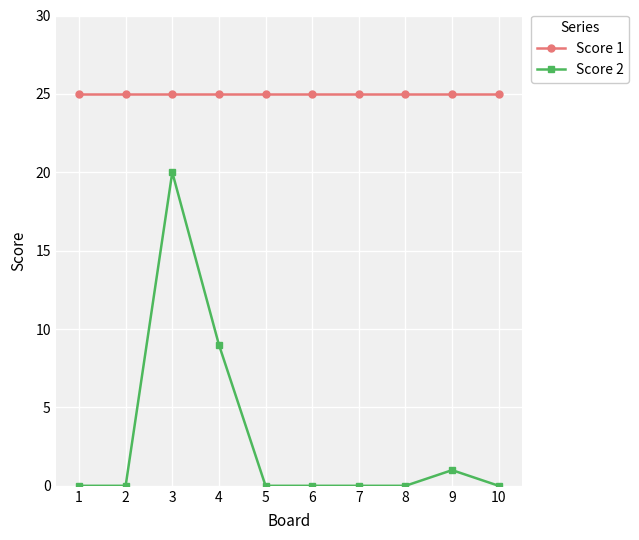

Reading left to right, what are all the values shown in this chart?

Score 1: 25	25	25	25	25	25	25	25	25	25
Score 2: 0	0	20	9	0	0	0	0	1	0